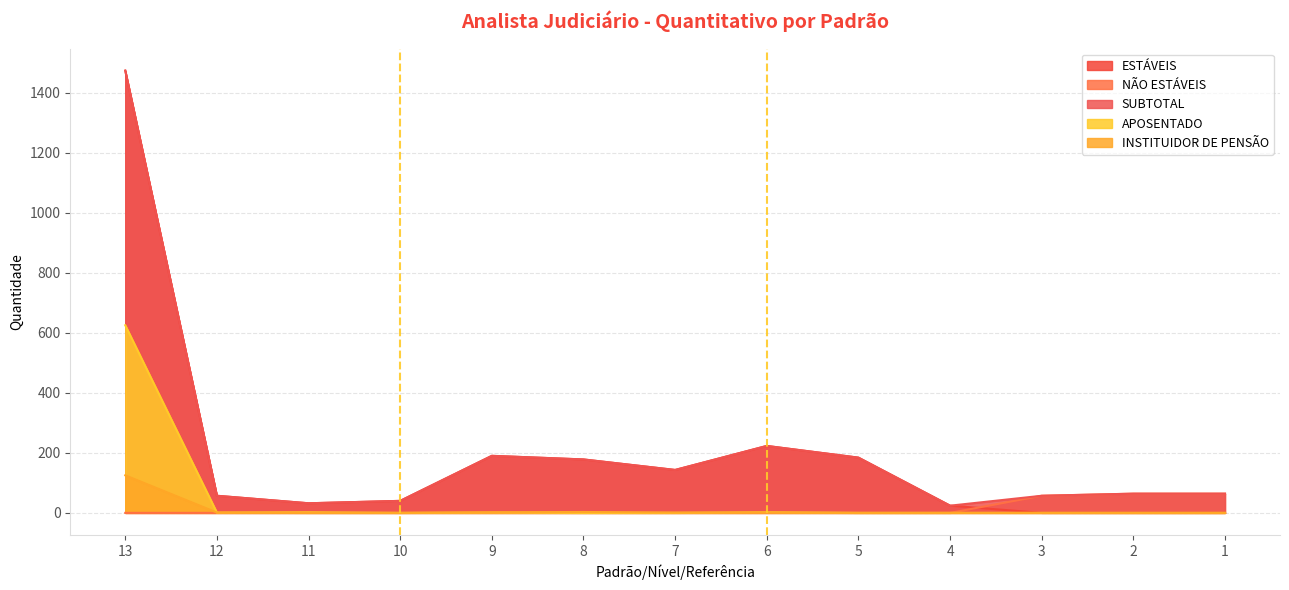

List the labels in order of ESTÁVEIS value, largest first.

13, 6, 9, 5, 8, 7, 12, 10, 11, 4, 3, 2, 1